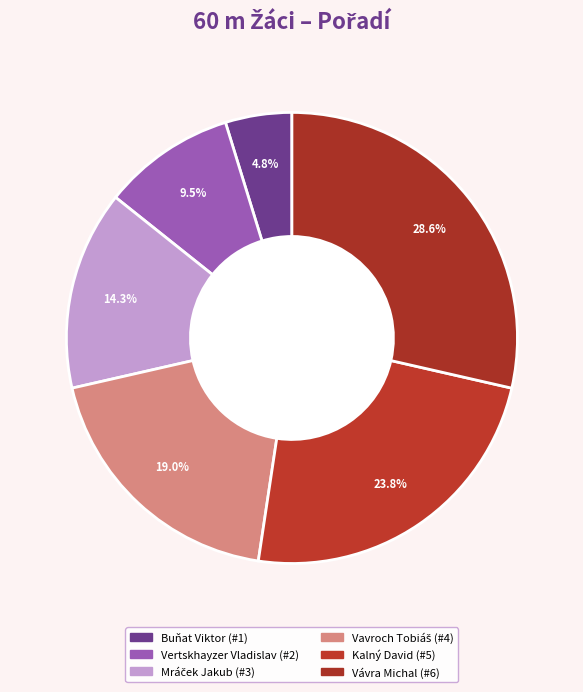

How many segments does this pie chart have?

6